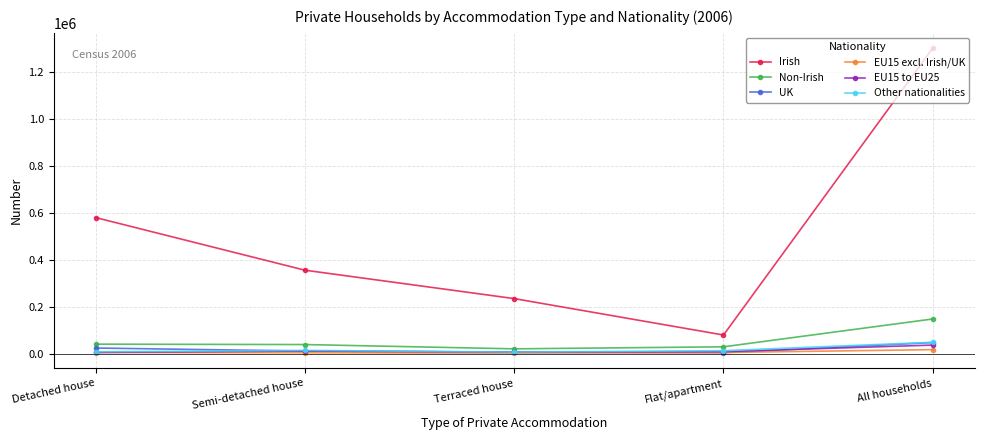

What is the label of the 1st point from the right?

All households